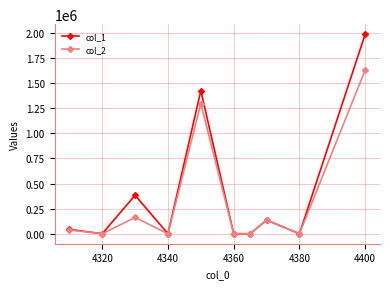

Which series has the largest range (max minus min)?

col_1